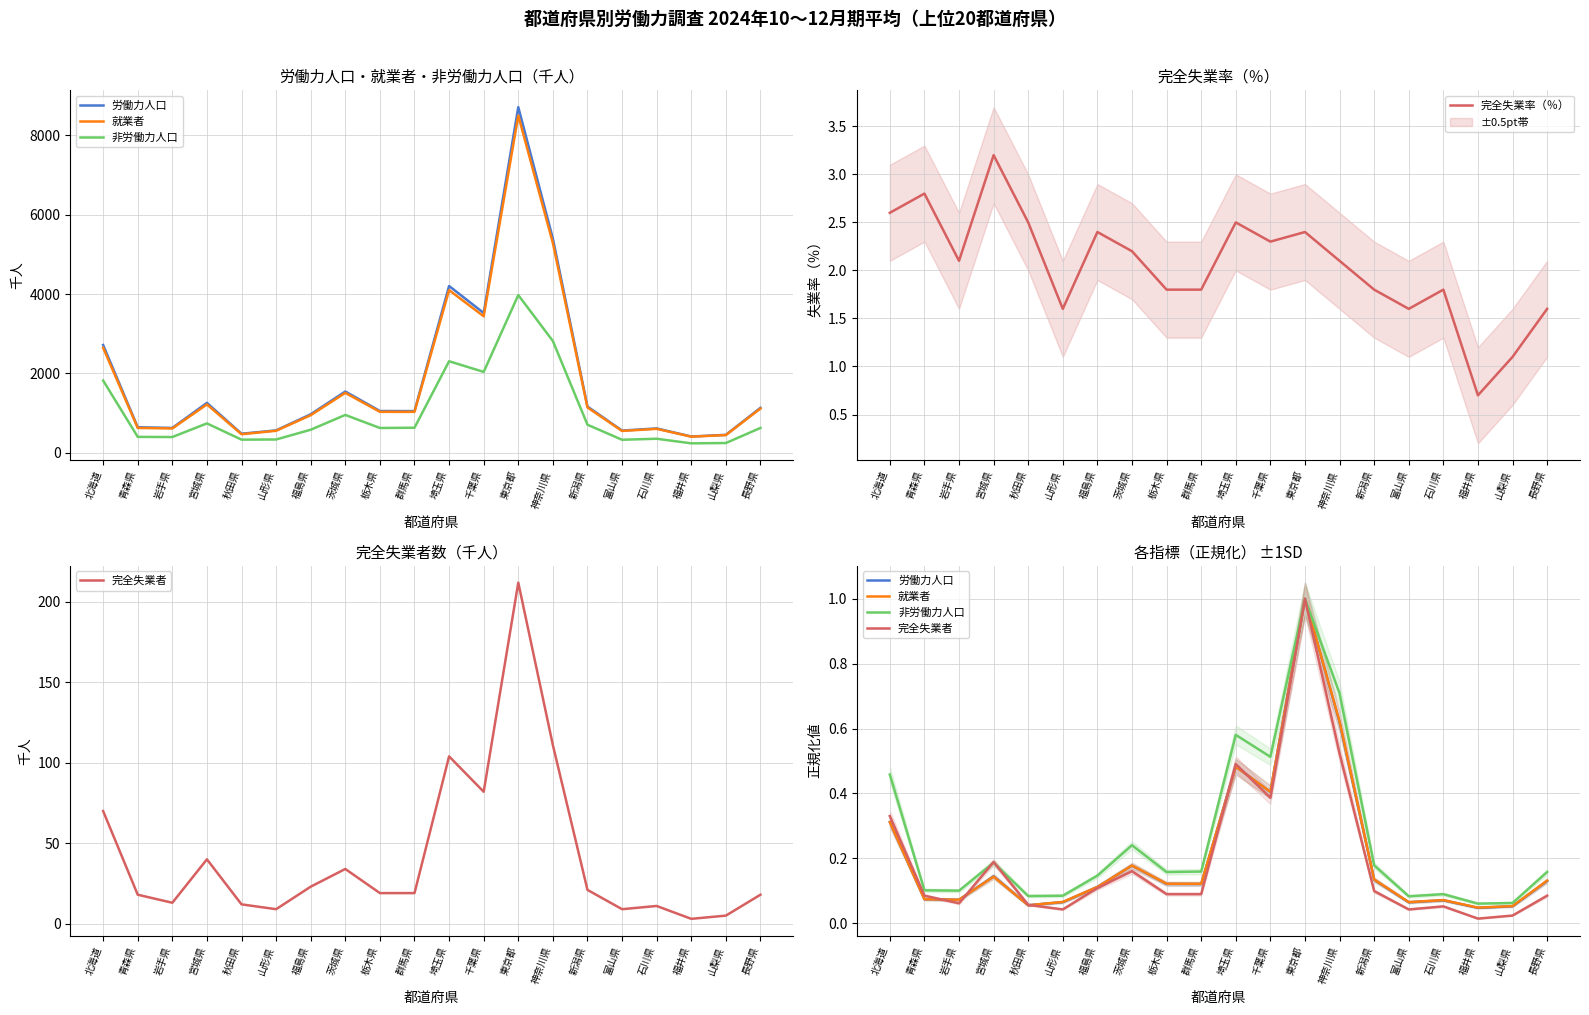

Which series changed the most between 新潟県 and 福井県?

完全失業率（％）